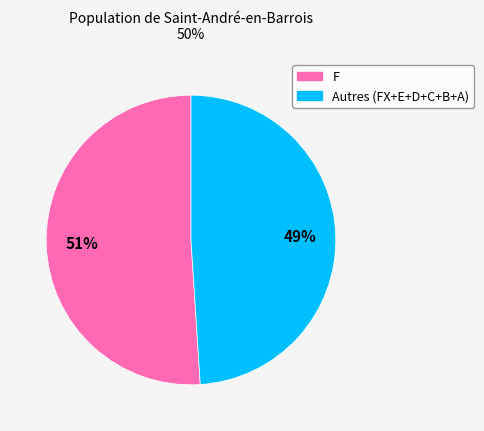

To the nearest percent, what is the average slice percentage?

50%